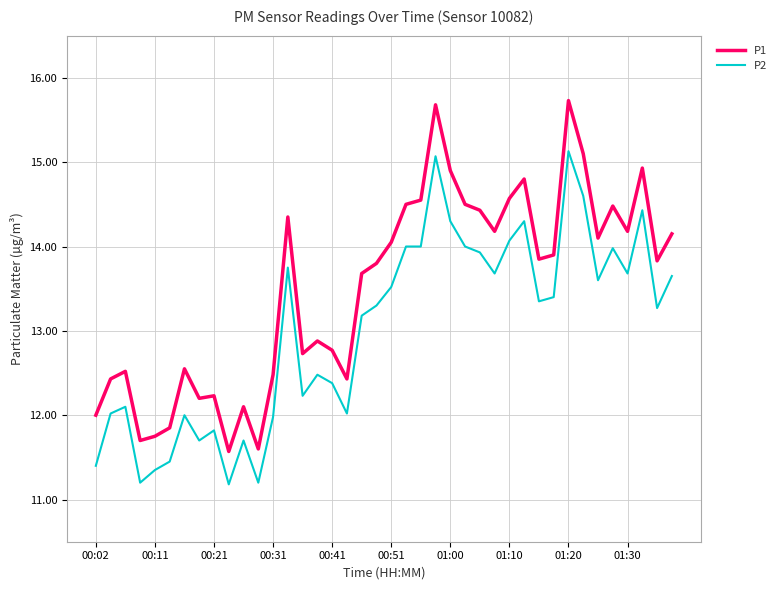

Which series has the widest spread of values?

P1